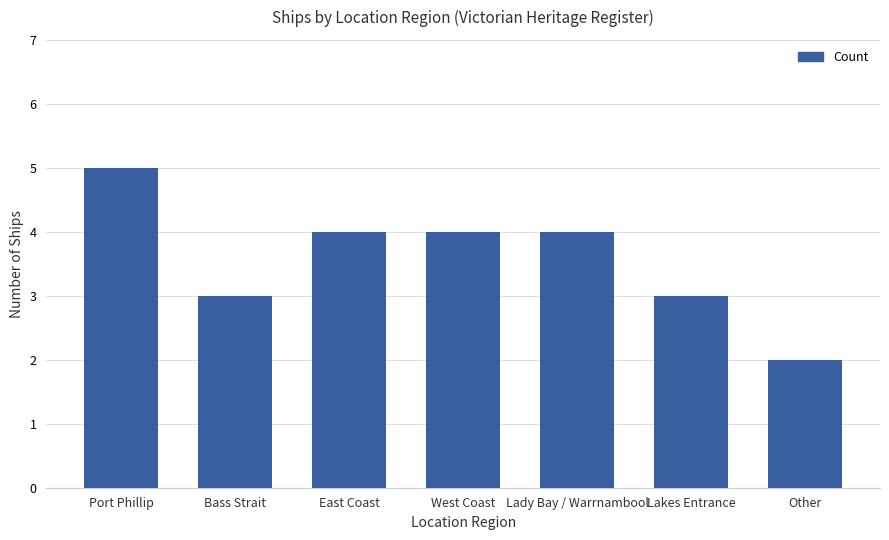

How many values are between 3 and 4?

5